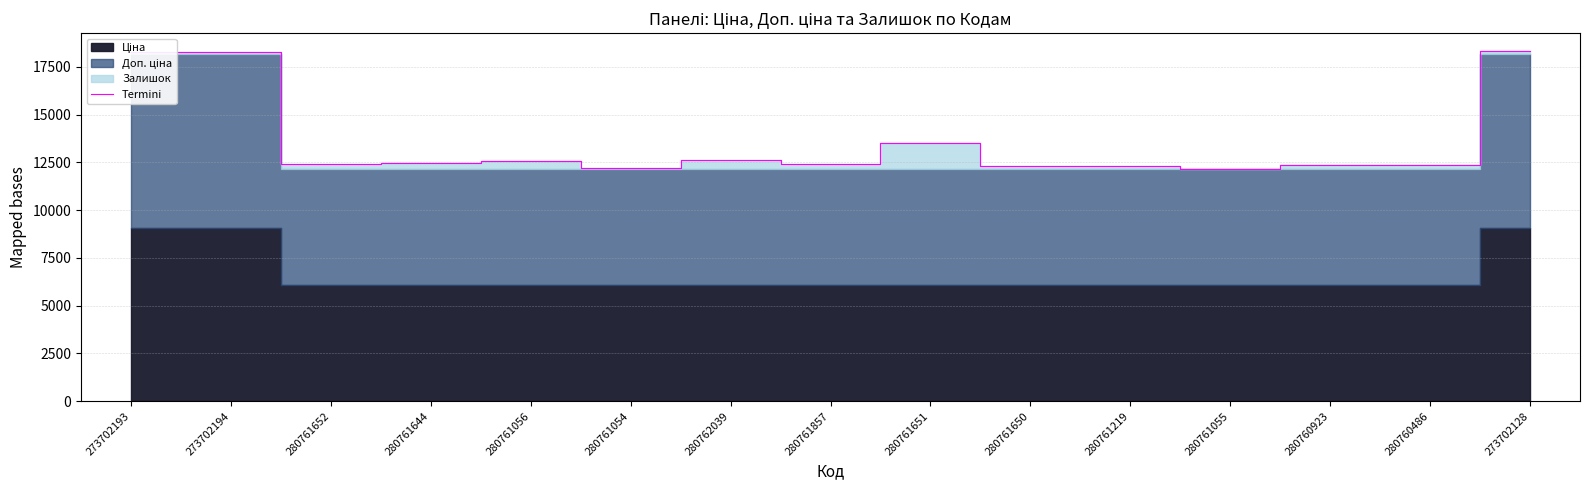

Is it true that the value at 273702128 is 30820.5?

False